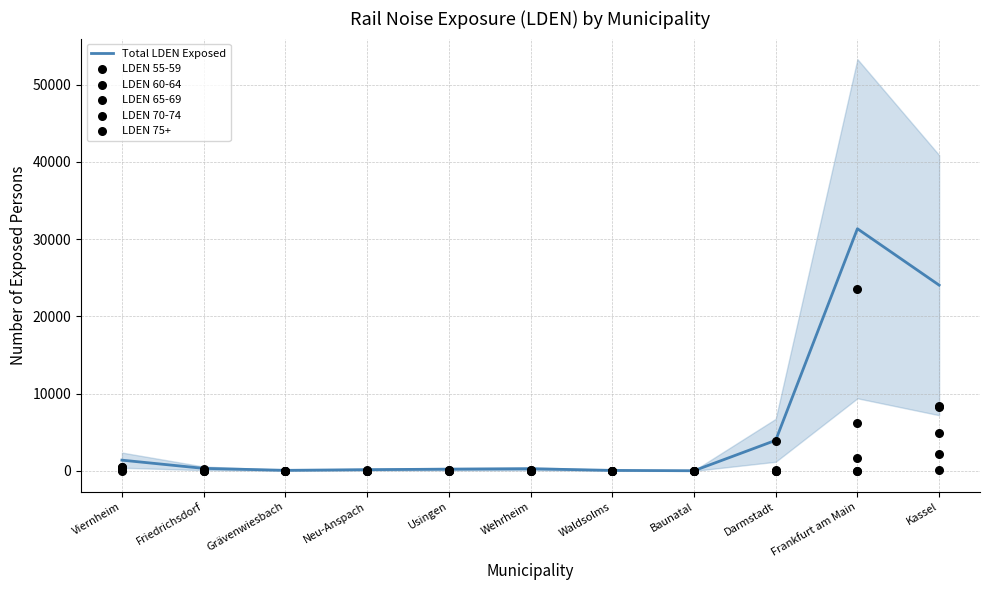

Which series has the largest Y range (max minus min)?

Total LDEN Exposed